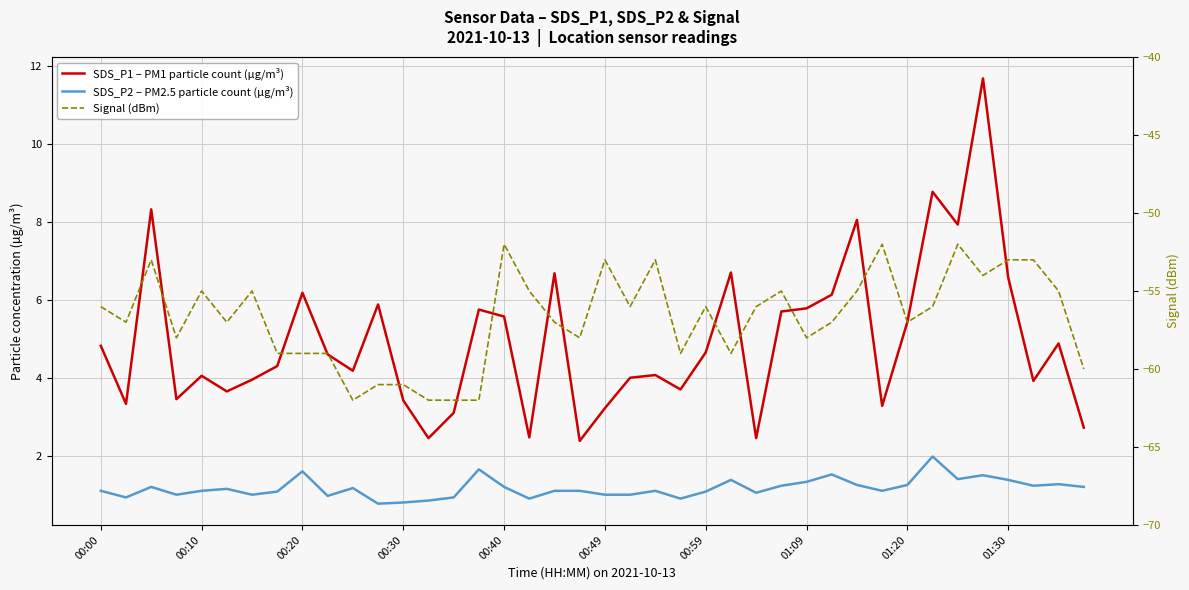

What is the difference between the SDS_P1 – PM1 particle count (µg/m³) values at 32 and 26?

3.0